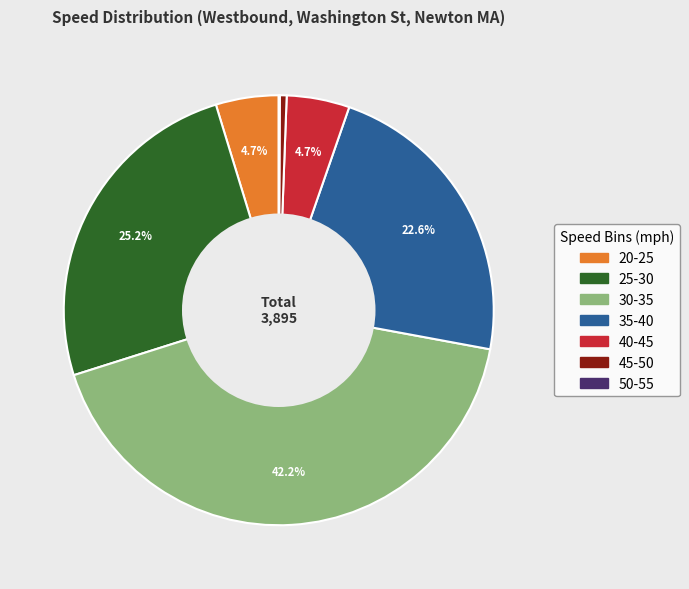

To the nearest percent, what is the combined percentage of 45-50 and 30-35?

43%